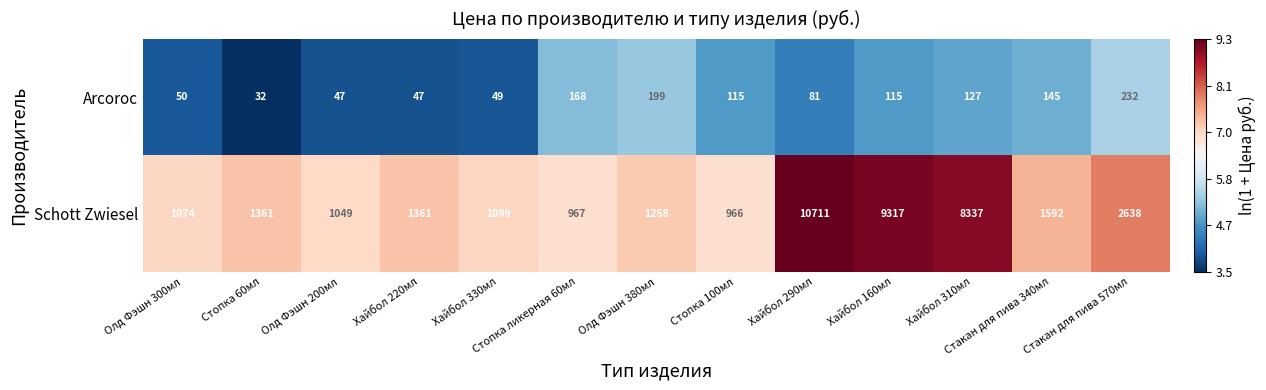

At which label is Arcoroc closest to 132?

Хайбол 310мл